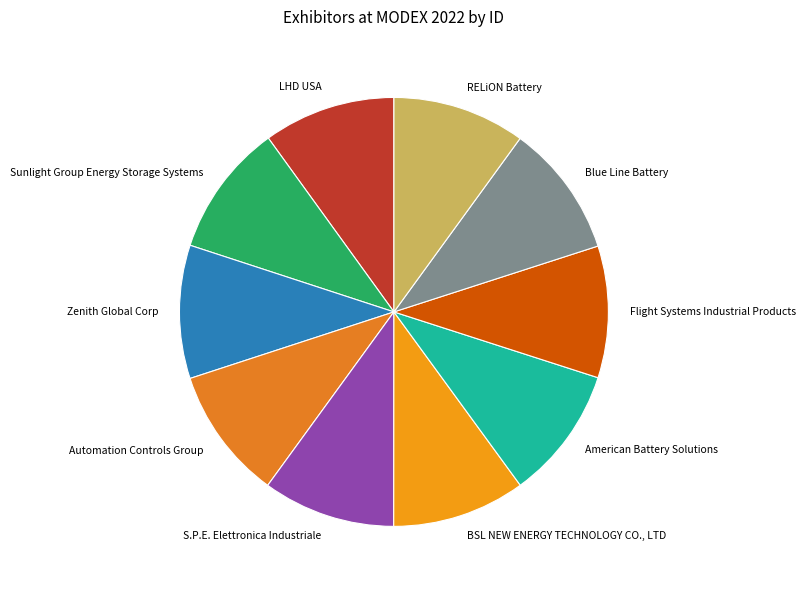

Is there a majority slice in this chart?

No